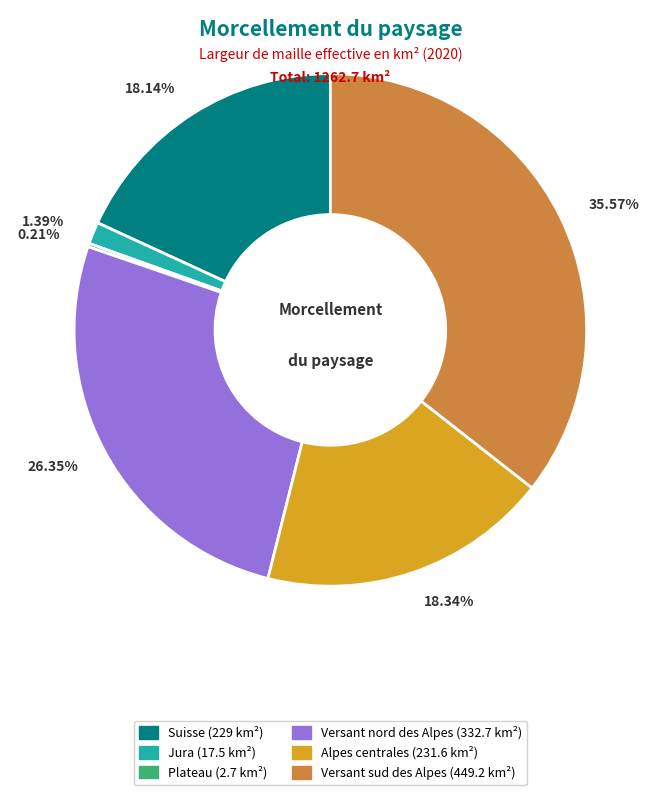

The Jura slice represents 1% of the pie. True or false?

True